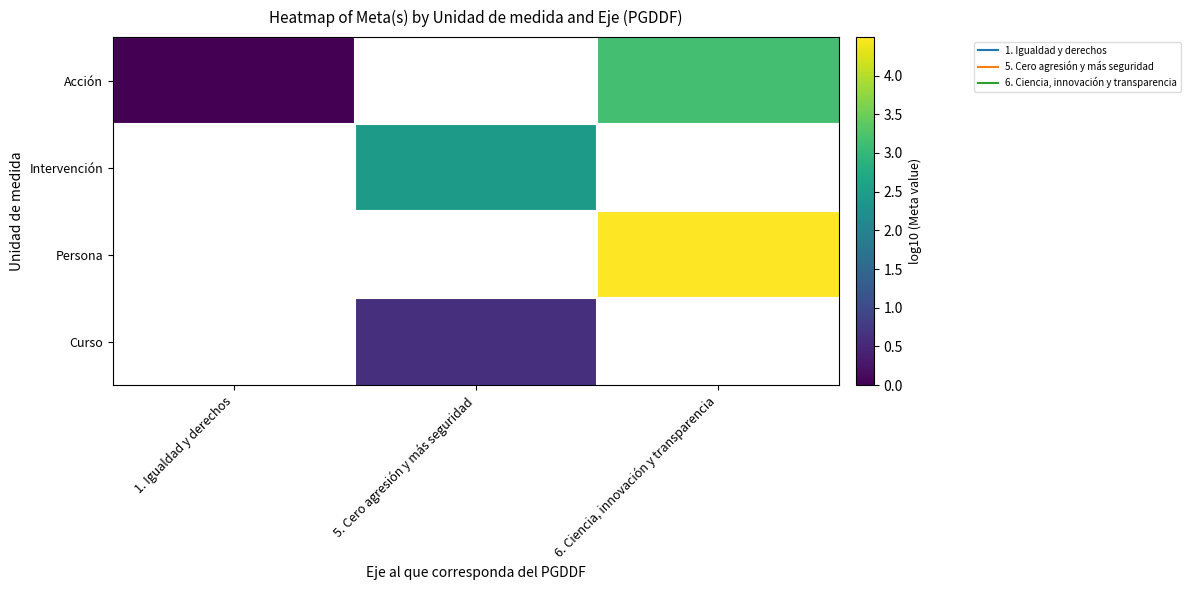

Where does the Curso series first go above 0?

5. Cero agresión y más seguridad